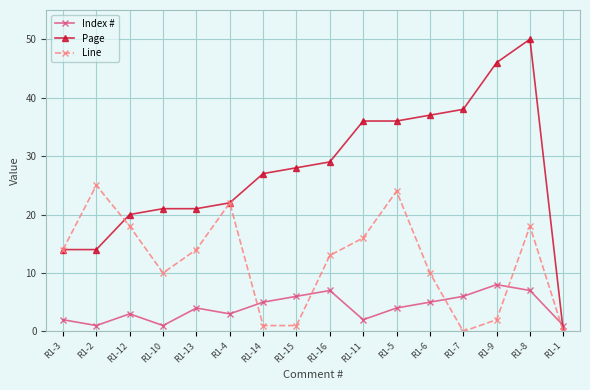

What is the label of the 5th point from the left?

R1-13